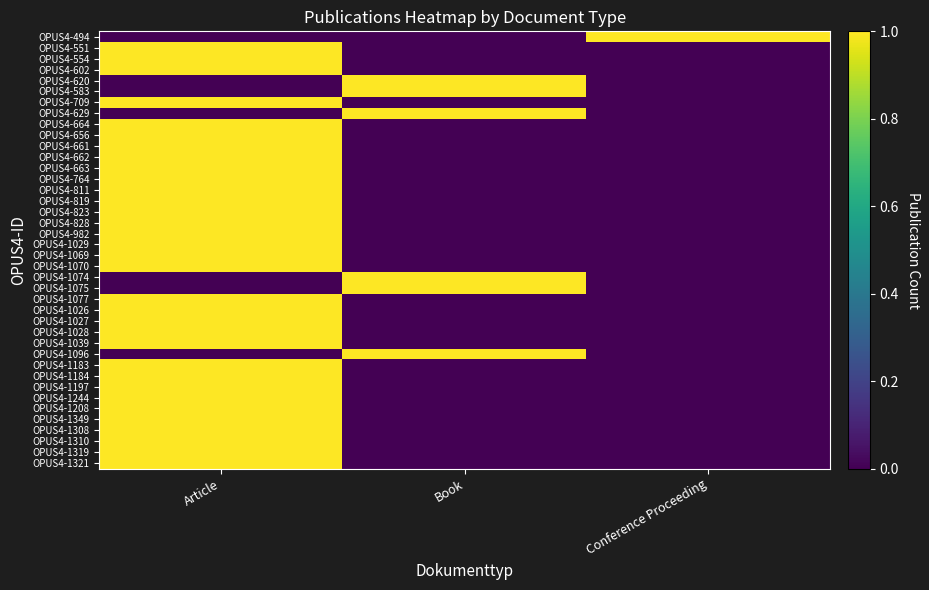

What is the total value across all series at Conference Proceeding?

1